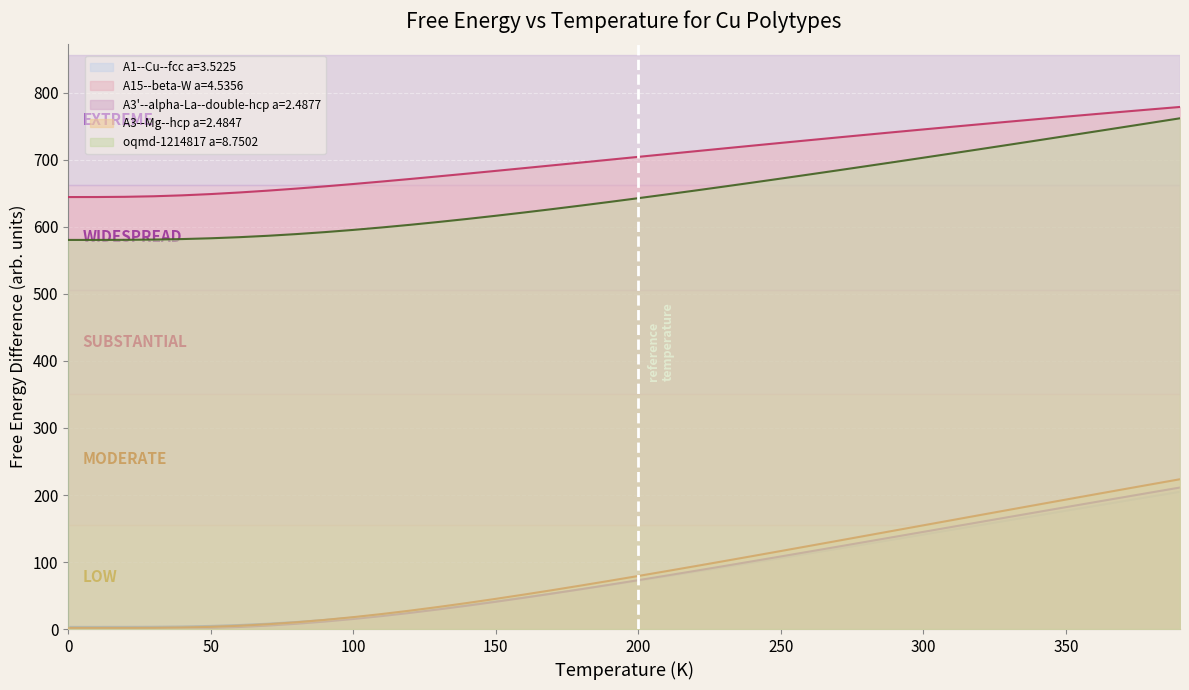

How many data points does each series have?

40